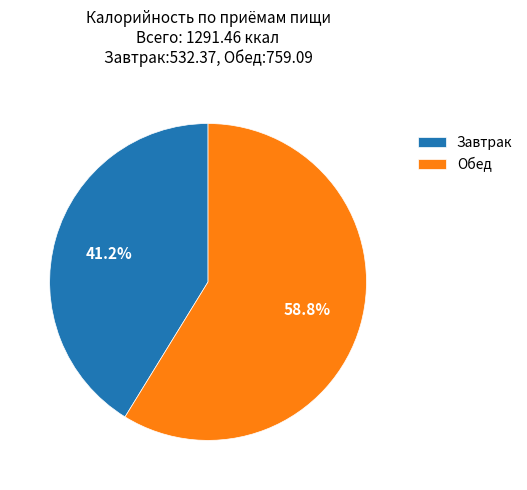

What is the largest slice in the pie chart?

Обед